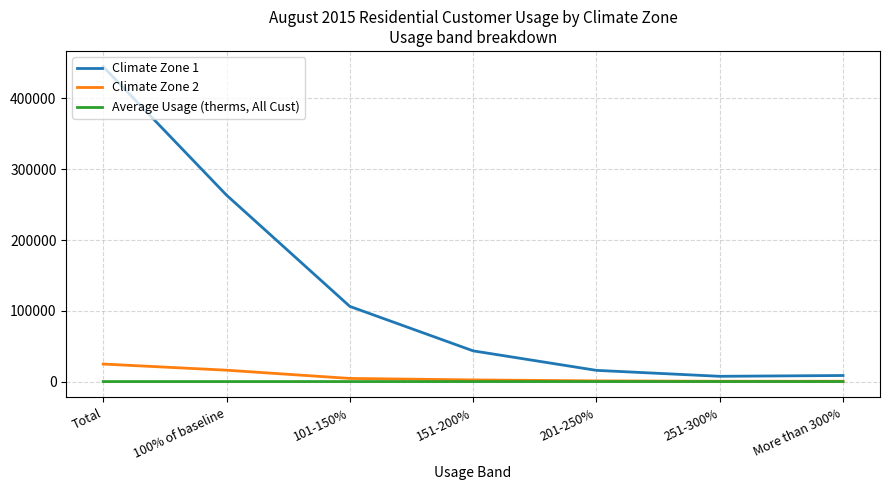

The value of Climate Zone 1 at Total is 112035.5. True or false?

False